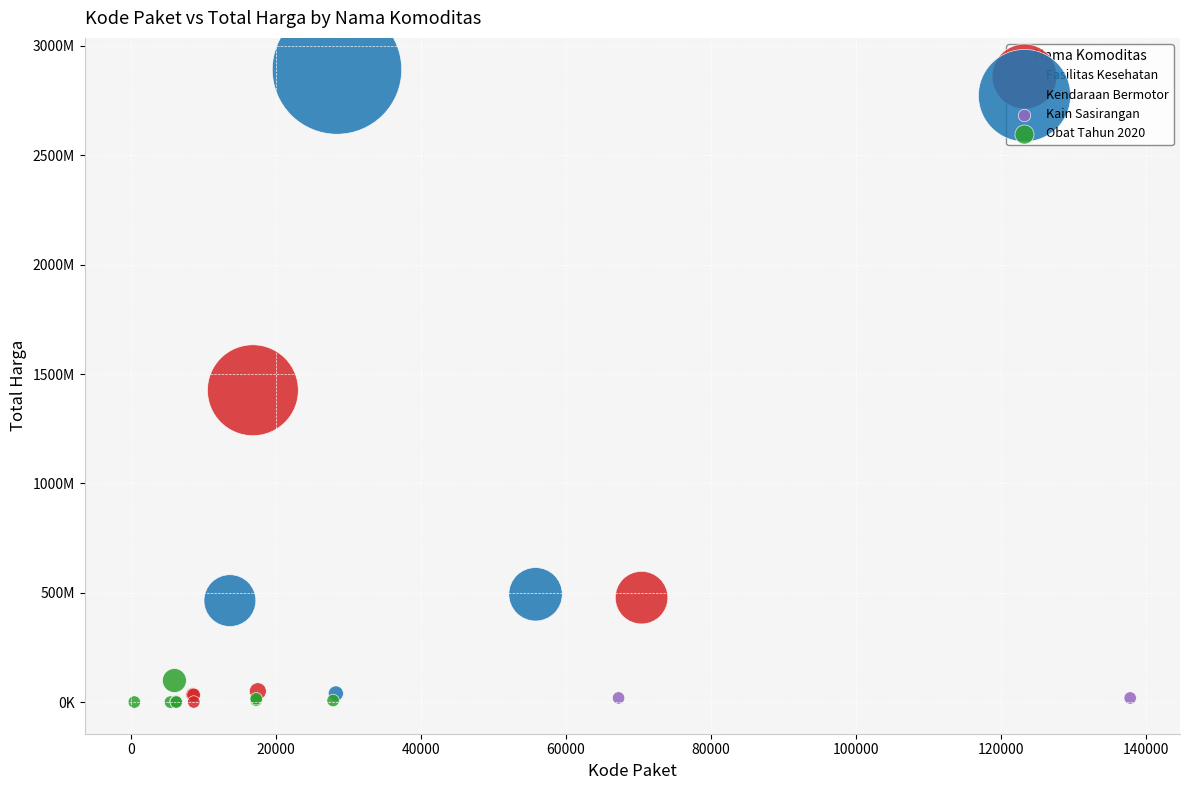

Which series has the widest spread of Y values?

Kendaraan Bermotor